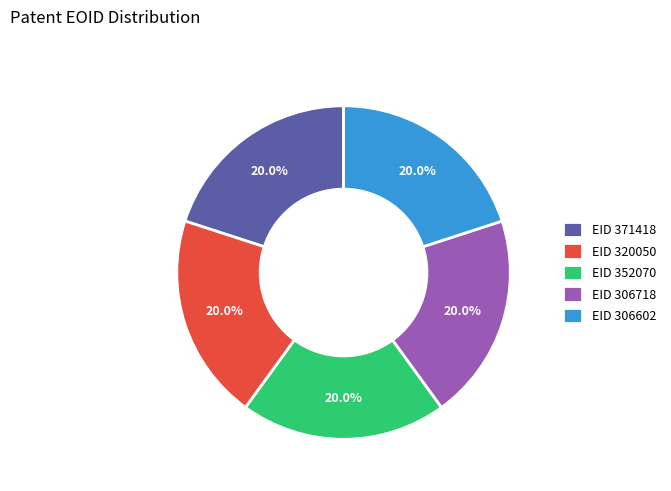

What percentage is NOT represented by EID 306718?

80.0%